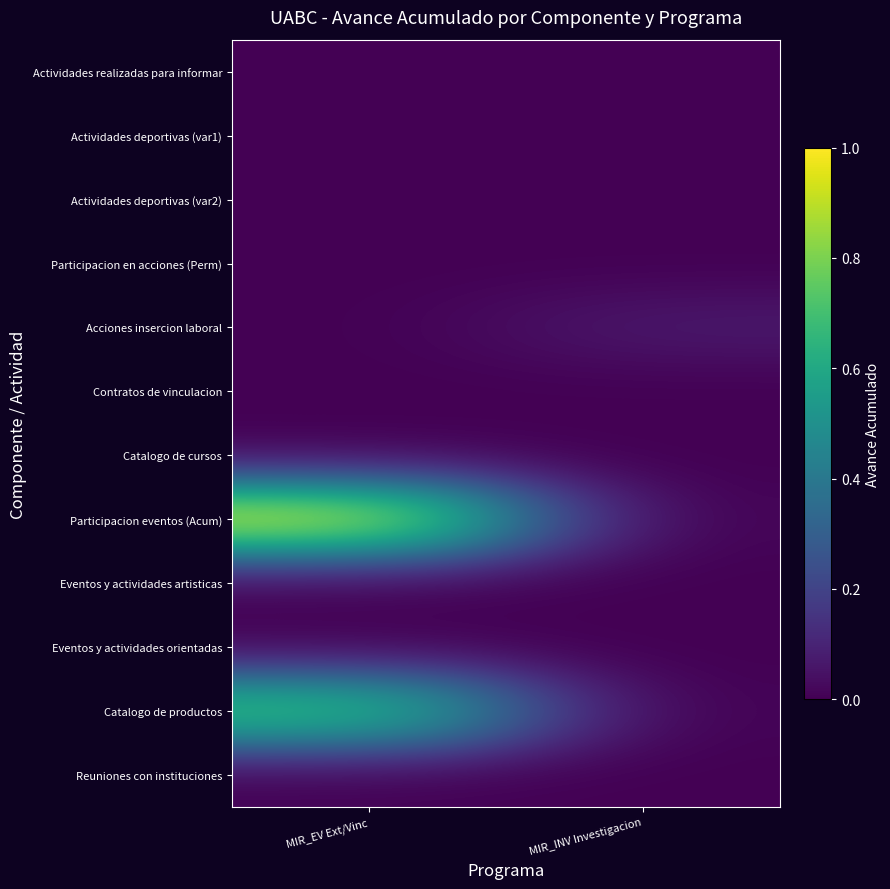

The value of Acciones insercion laboral at MIR_INV Investigacion is 0.1. True or false?

True